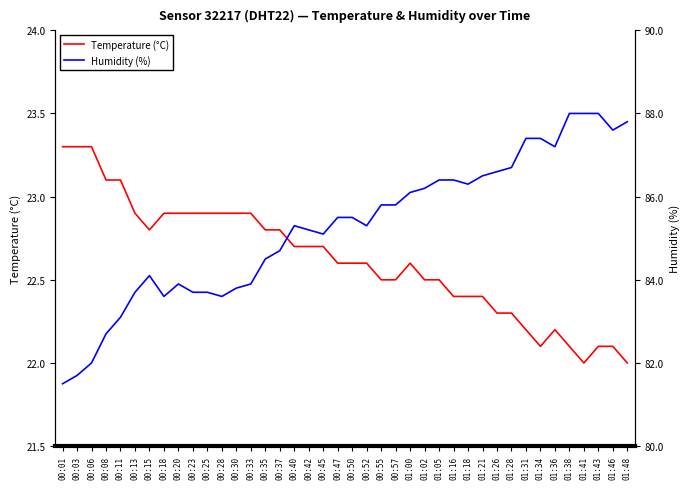

The Temperature (°C) series shows 32.8 at 00:13. True or false?

False